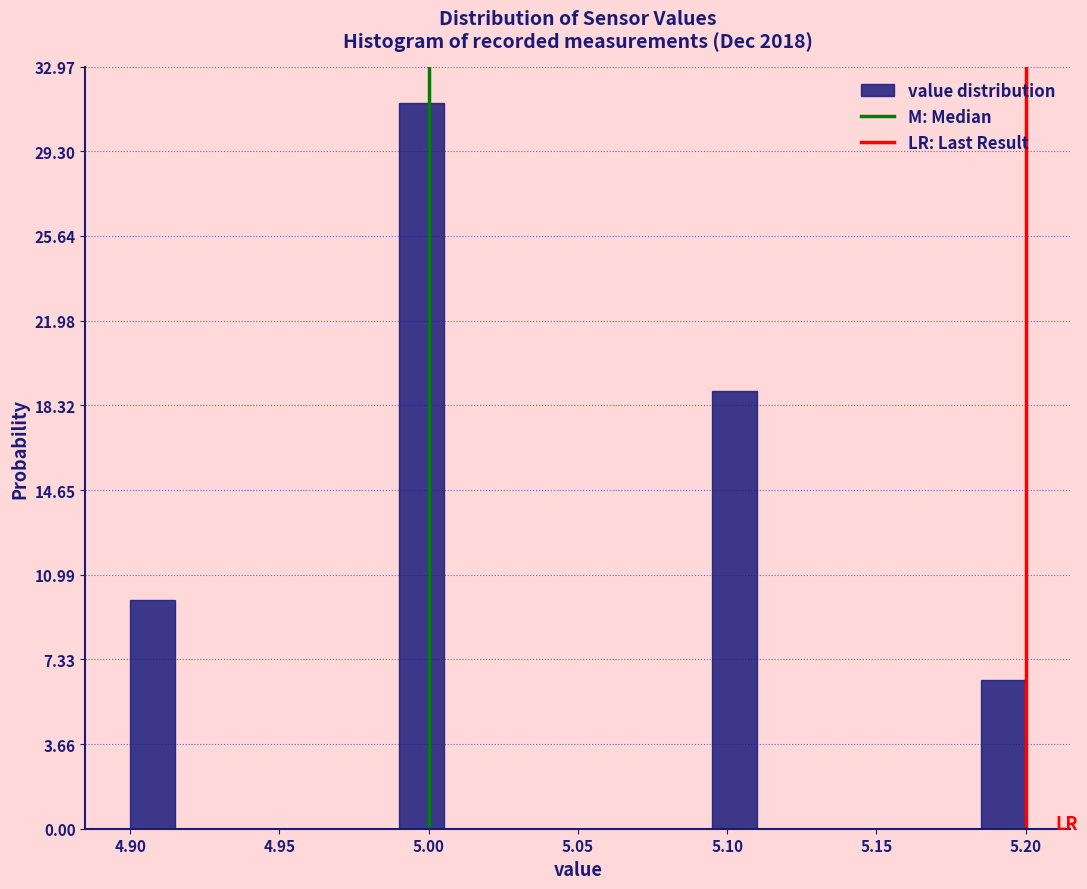

Read against the x-axis, roughly where is the centre of the tallest bar?

5.000